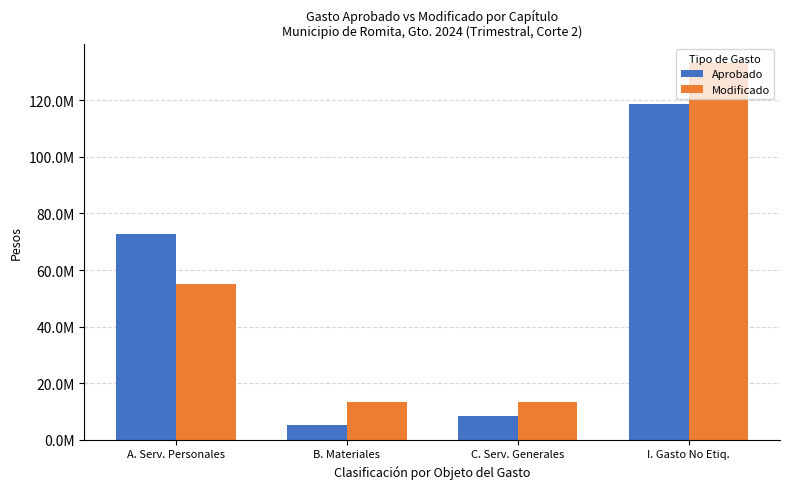

What are all the series names shown in the legend?

Aprobado, Modificado